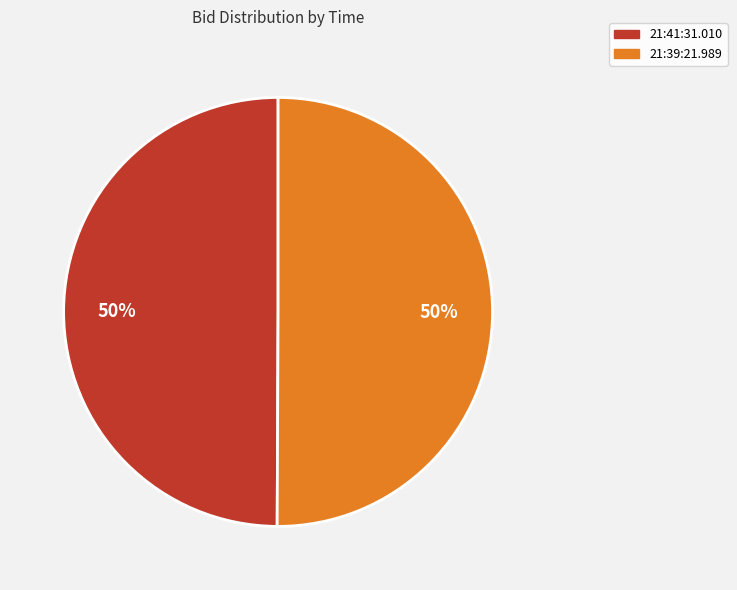

True or false: 21:39:21.989 accounts for 50% of the total.

True